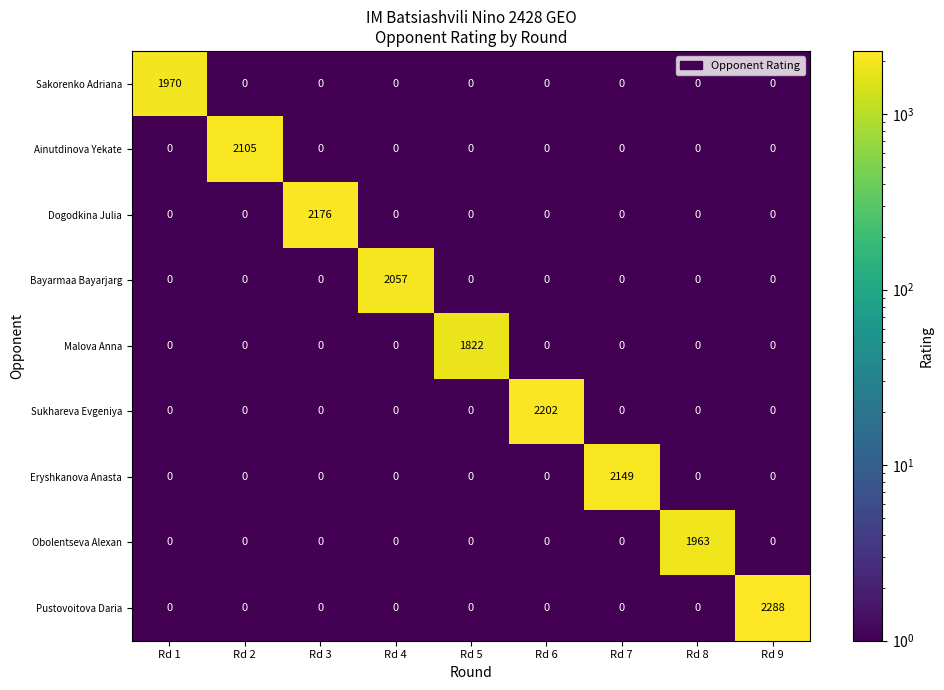

What is the greatest value displayed?

2288